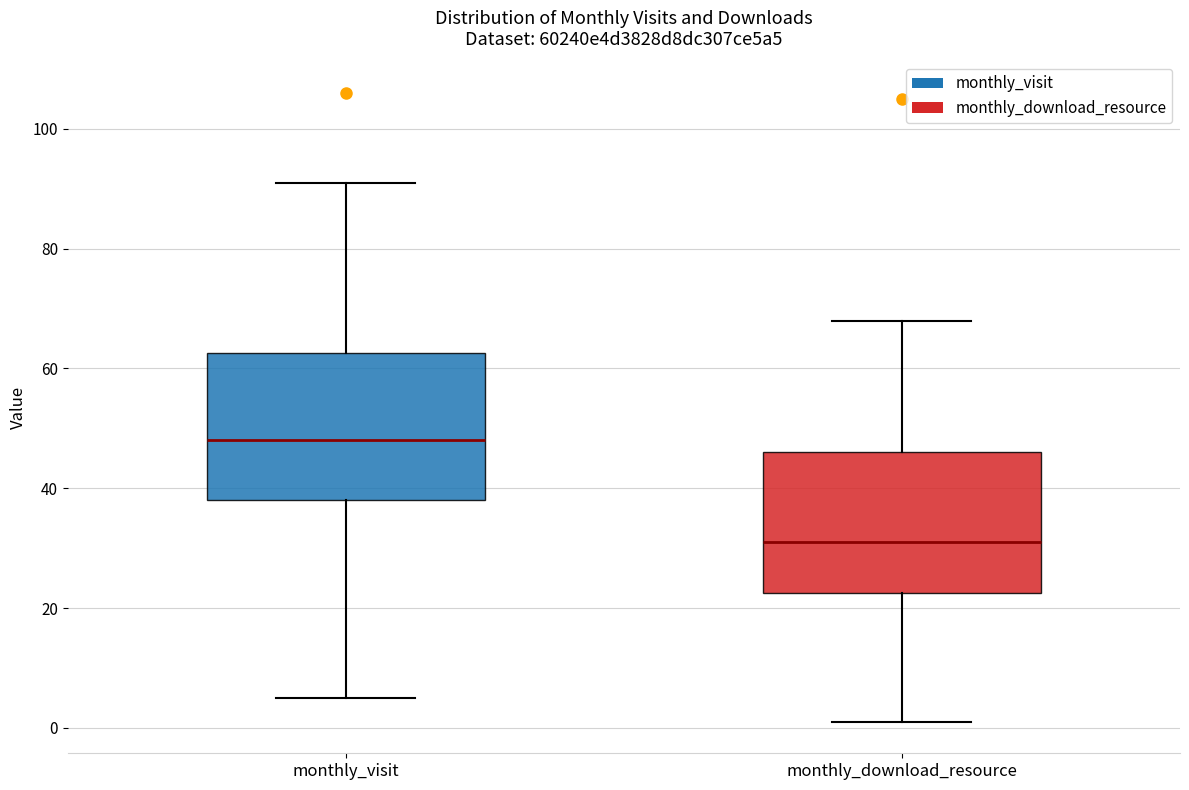

Reading left to right, read every box against the y-axis: the position of its median line, the range the box covers, and the ends of its whiskers. The values are not printed on the chart, so give them approximately, as read against the axis.

monthly_visit: median 48, box 38 to 62, whiskers 6 to 92
monthly_download_resource: median 32, box 22 to 46, whiskers 2 to 68